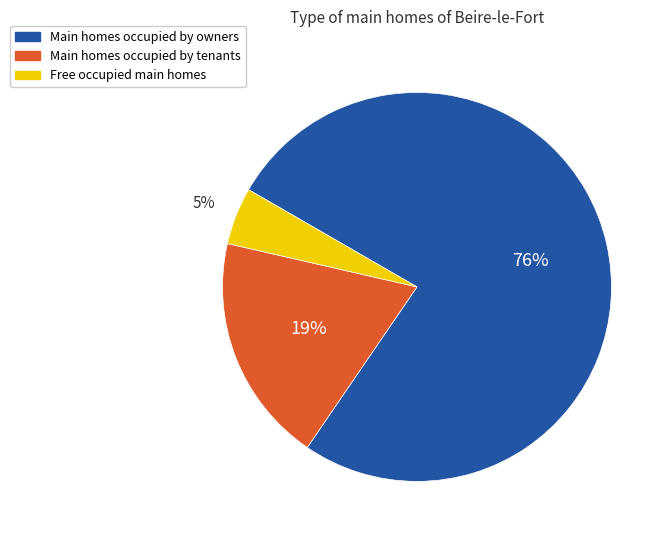

Is there any slice that represents more than half of the pie?

Yes